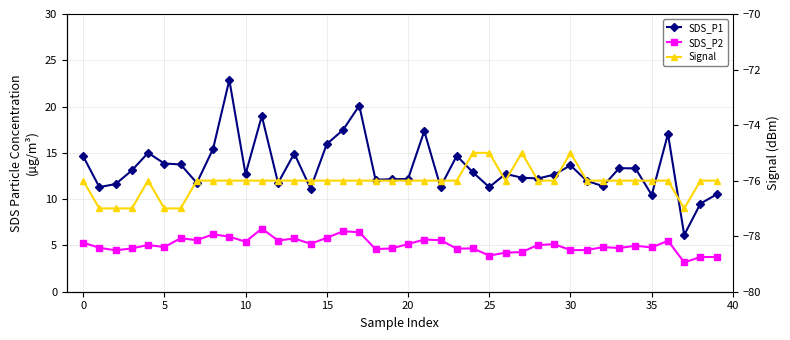

Which series changed the most between 10 and 27?

SDS_P2